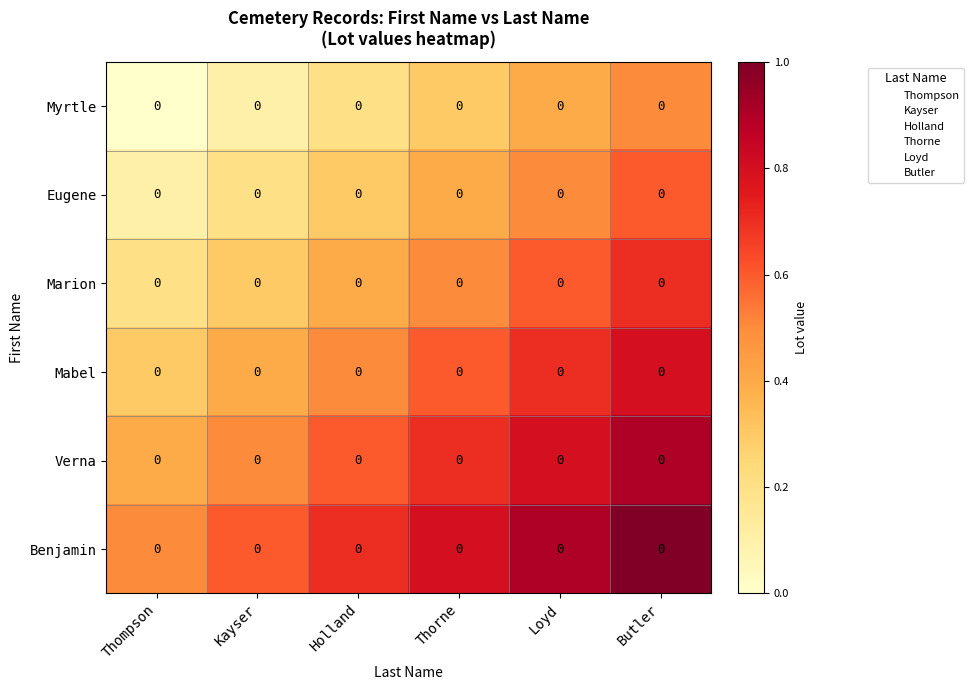

What is the difference between the highest and lowest values at Thorne?

0.5